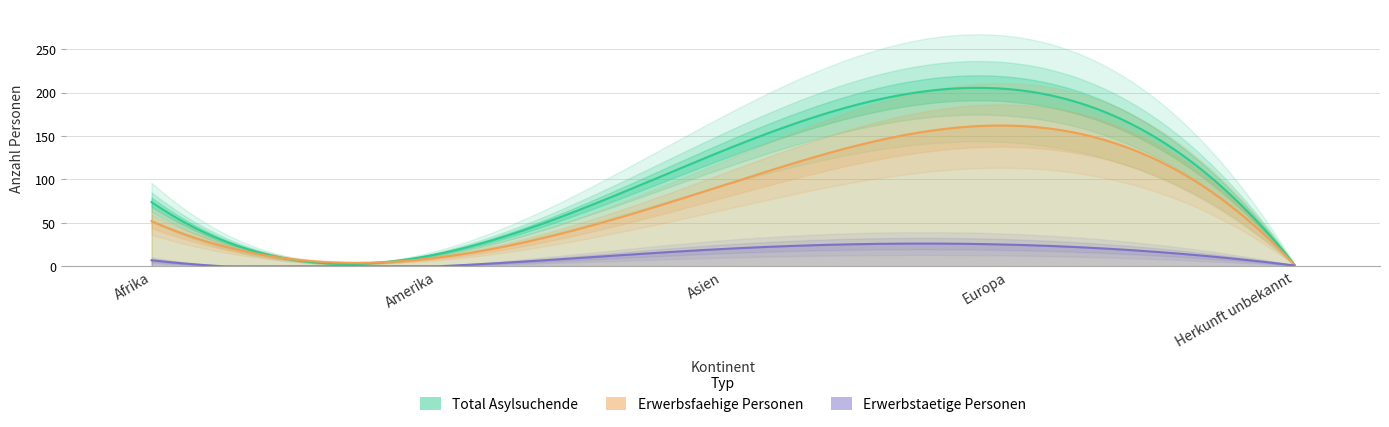

What is the label of the 3rd point from the right?

Asien